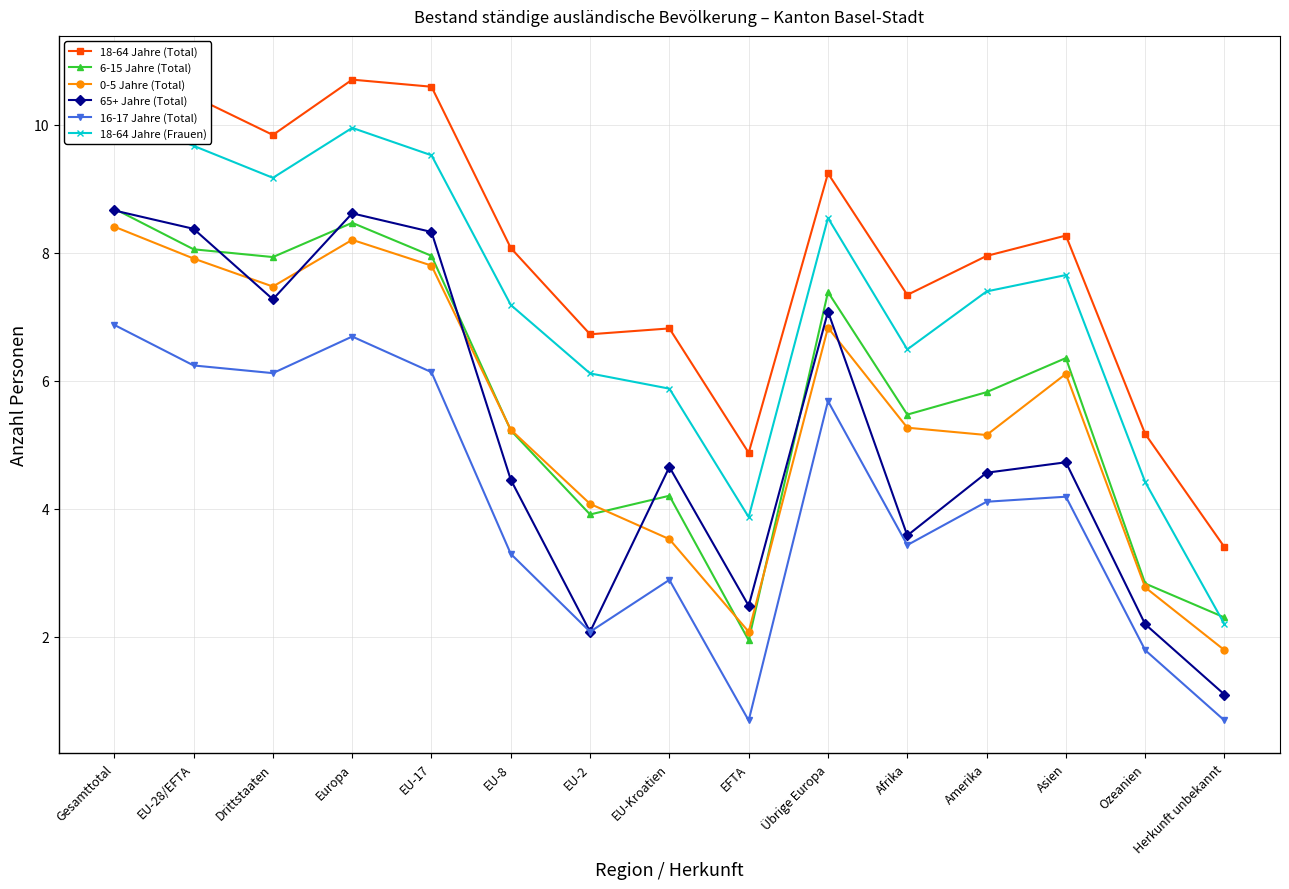

Reading left to right, list all the values displayed in this chart.

18-64 Jahre (Total): Gesamttotal=10.9	EU-28/EFTA=10.4	Drittstaaten=9.8	Europa=10.7	EU-17=10.6	EU-8=8.1	EU-2=6.7	EU-Kroatien=6.8	EFTA=4.9	Übrige Europa=9.2	Afrika=7.3	Amerika=8.0	Asien=8.3	Ozeanien=5.2	Herkunft unbekannt=3.4
6-15 Jahre (Total): Gesamttotal=8.7	EU-28/EFTA=8.1	Drittstaaten=7.9	Europa=8.5	EU-17=8.0	EU-8=5.2	EU-2=3.9	EU-Kroatien=4.2	EFTA=1.9	Übrige Europa=7.4	Afrika=5.5	Amerika=5.8	Asien=6.4	Ozeanien=2.8	Herkunft unbekannt=2.3
0-5 Jahre (Total): Gesamttotal=8.4	EU-28/EFTA=7.9	Drittstaaten=7.5	Europa=8.2	EU-17=7.8	EU-8=5.2	EU-2=4.1	EU-Kroatien=3.5	EFTA=2.1	Übrige Europa=6.8	Afrika=5.3	Amerika=5.2	Asien=6.1	Ozeanien=2.8	Herkunft unbekannt=1.8
65+ Jahre (Total): Gesamttotal=8.7	EU-28/EFTA=8.4	Drittstaaten=7.3	Europa=8.6	EU-17=8.3	EU-8=4.5	EU-2=2.1	EU-Kroatien=4.7	EFTA=2.5	Übrige Europa=7.1	Afrika=3.6	Amerika=4.6	Asien=4.7	Ozeanien=2.2	Herkunft unbekannt=1.1
16-17 Jahre (Total): Gesamttotal=6.9	EU-28/EFTA=6.2	Drittstaaten=6.1	Europa=6.7	EU-17=6.1	EU-8=3.3	EU-2=2.1	EU-Kroatien=2.9	EFTA=0.7	Übrige Europa=5.7	Afrika=3.4	Amerika=4.1	Asien=4.2	Ozeanien=1.8	Herkunft unbekannt=0.7
18-64 Jahre (Frauen): Gesamttotal=10.1	EU-28/EFTA=9.7	Drittstaaten=9.2	Europa=10.0	EU-17=9.5	EU-8=7.2	EU-2=6.1	EU-Kroatien=5.9	EFTA=3.9	Übrige Europa=8.5	Afrika=6.5	Amerika=7.4	Asien=7.7	Ozeanien=4.4	Herkunft unbekannt=2.2